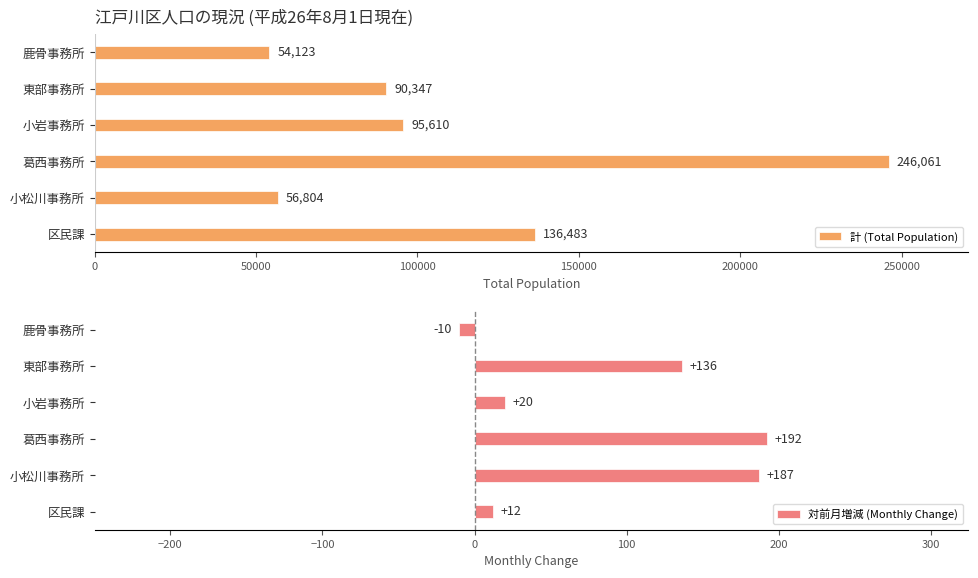

Which series has the largest total across all categories?

計 (Total Population)